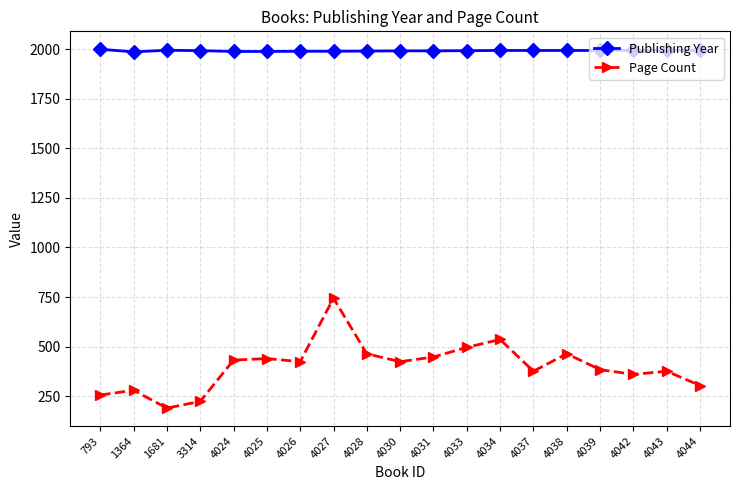

True or false: Publishing Year and Page Count intersect in this chart.

False